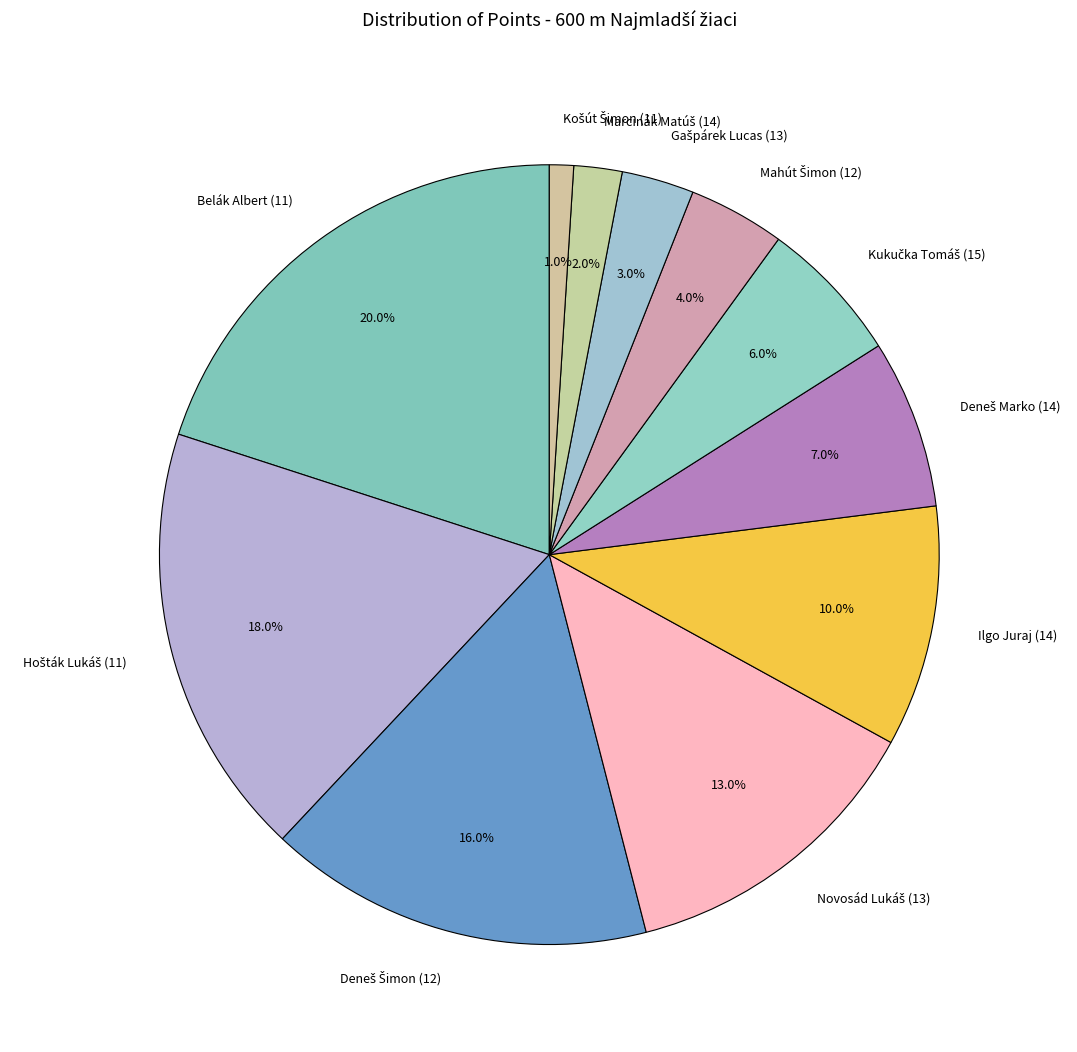

Is Belák Albert (11) the majority of the pie?

No